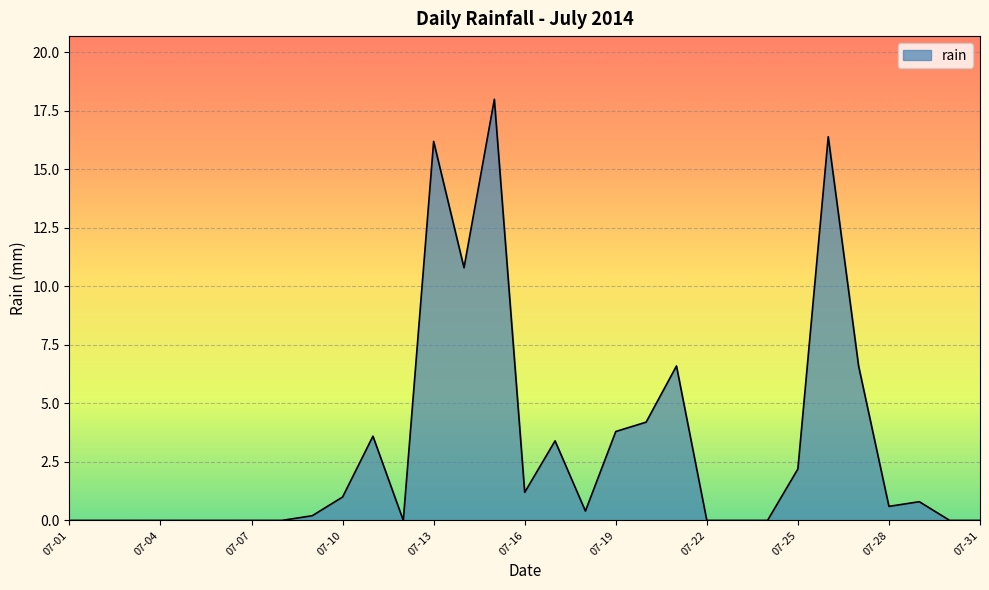

True or false: the data has more than 0 interior local peaks.

True